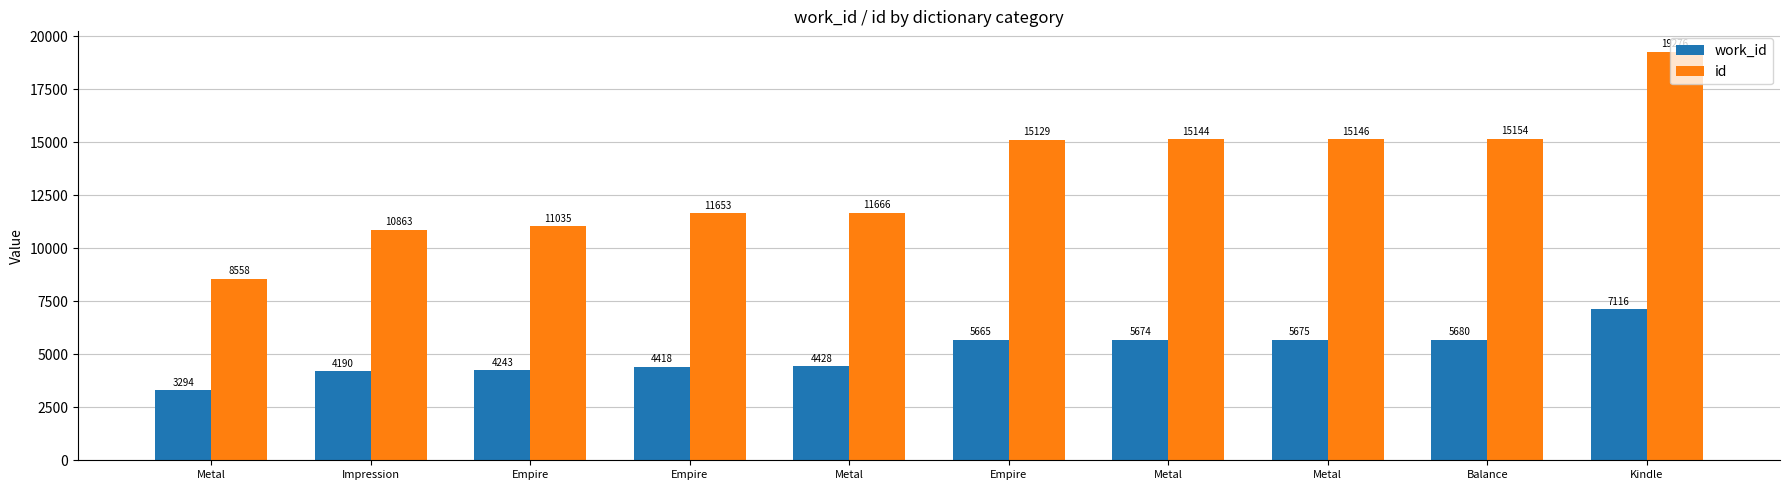

Count the number of categories in the chart.

10